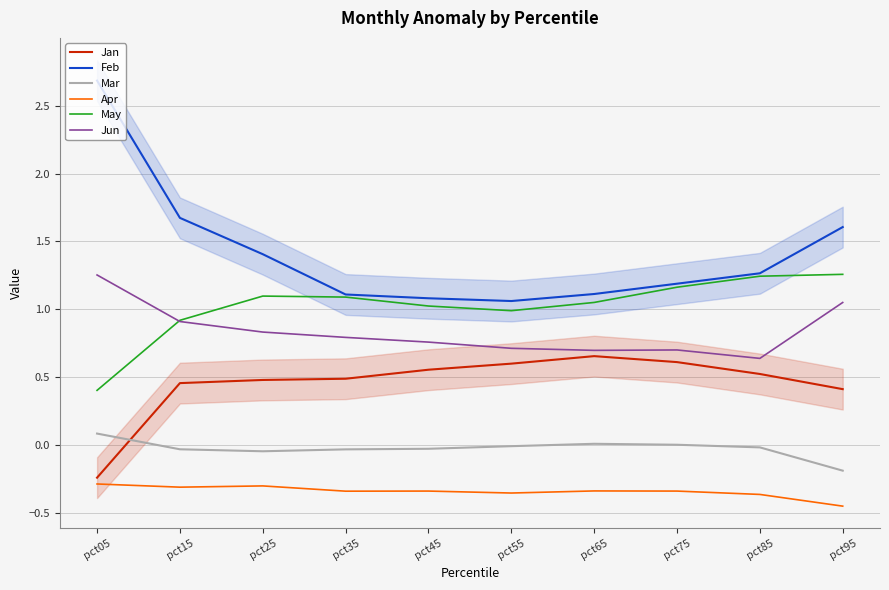

Read the Jan value at pct35.

0.5